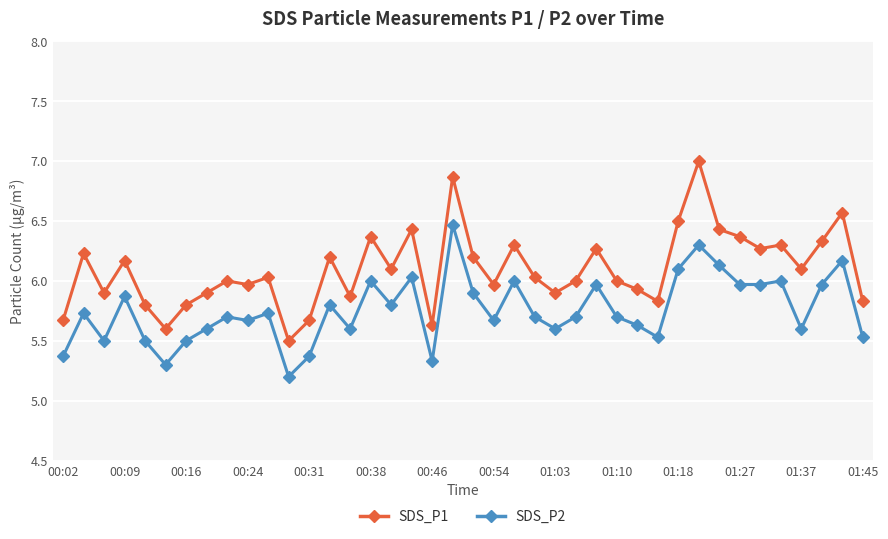

Reading right to left, what are all the values shown in this chart?

SDS_P1: 5.8	6.6	6.3	6.1	6.3	6.3	6.4	6.4	7.0	6.5	5.8	5.9	6.0	6.3	6.0	5.9	6.0	6.3	6.0	6.2	6.9	5.6	6.4	6.1	6.4	5.9	6.2	5.7	5.5	6.0	6.0	6.0	5.9	5.8	5.6	5.8	6.2	5.9	6.2	5.7
SDS_P2: 5.5	6.2	6.0	5.6	6.0	6.0	6.0	6.1	6.3	6.1	5.5	5.6	5.7	6.0	5.7	5.6	5.7	6.0	5.7	5.9	6.5	5.3	6.0	5.8	6.0	5.6	5.8	5.4	5.2	5.7	5.7	5.7	5.6	5.5	5.3	5.5	5.9	5.5	5.7	5.4